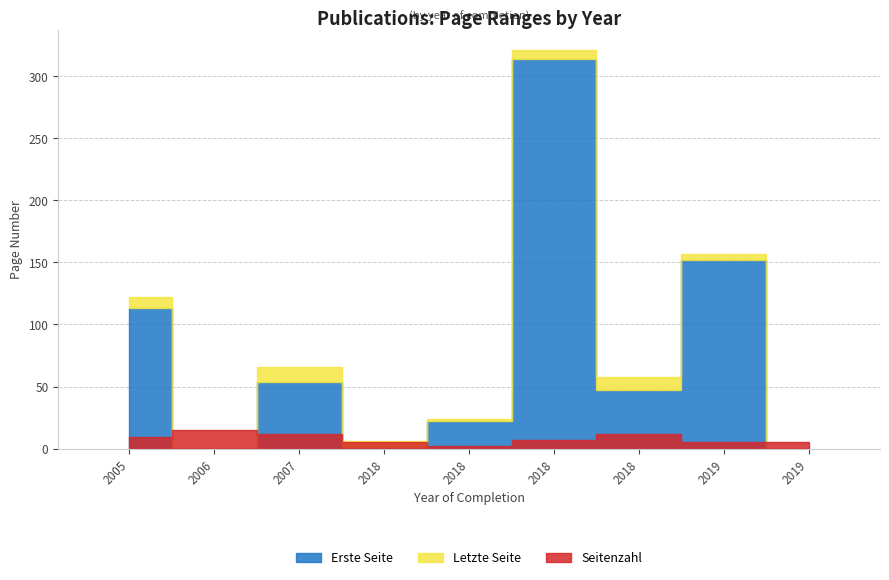

What is the average value of the Letzte Seite series?

84